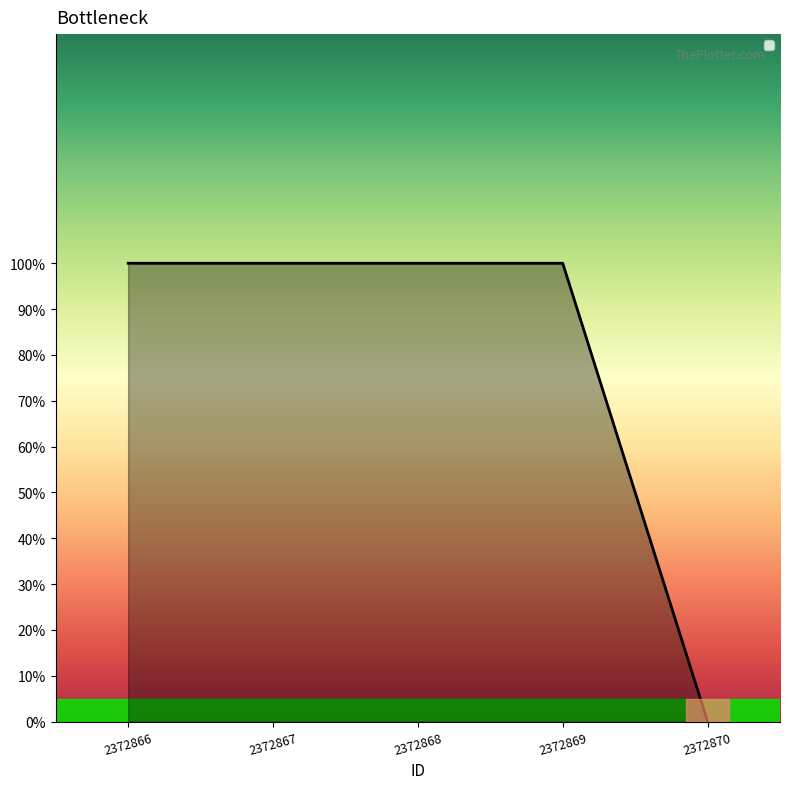

Does the chart display data point markers on the line(s)?

No